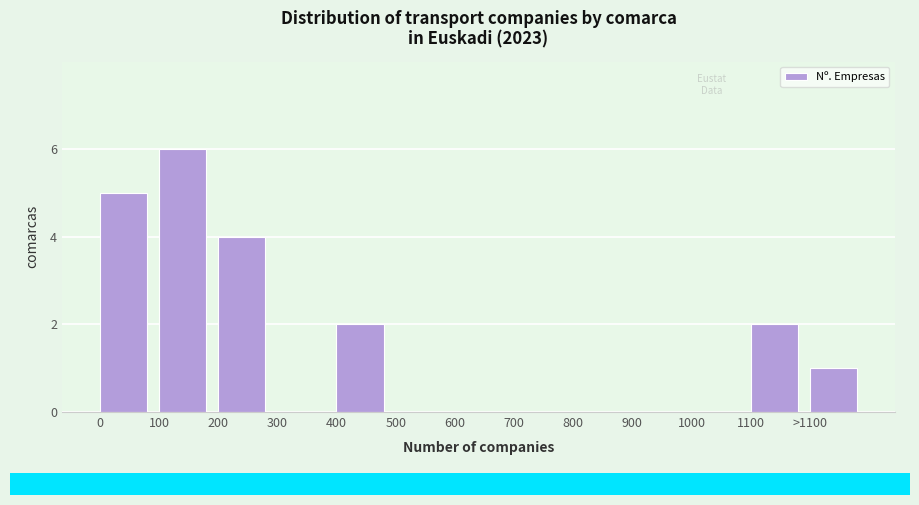

Reading left to right, extract all data points from this chart.

0=5	100=6	200=4	300=0	400=2	500=0	600=0	700=0	800=0	900=0	1000=0	1100=2	>1100=1